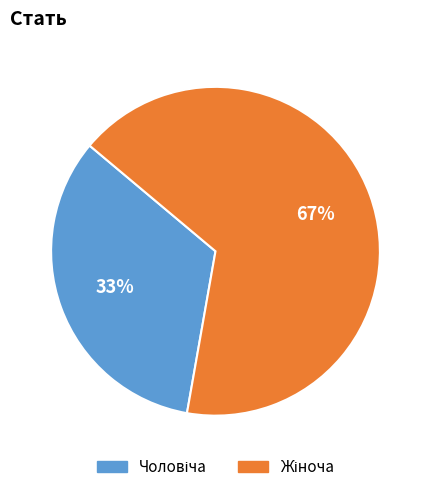

How many slices are in this pie chart?

2